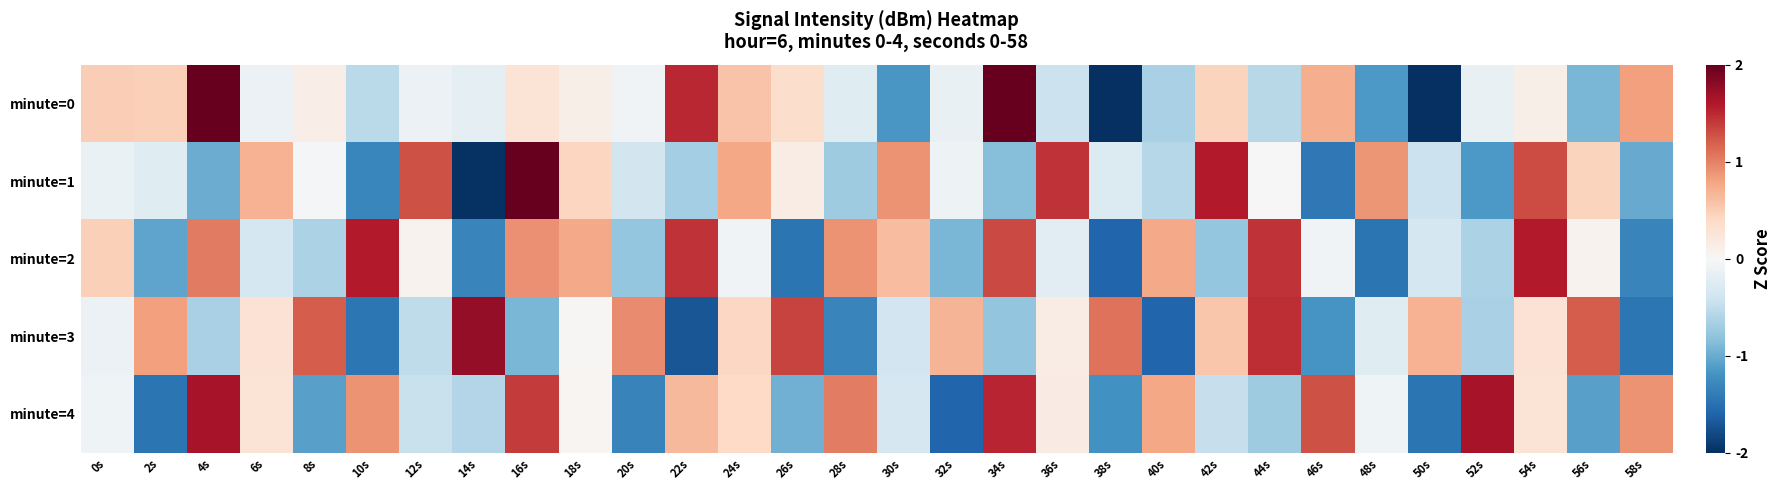

At which category is the sum across all series the highest?

16s